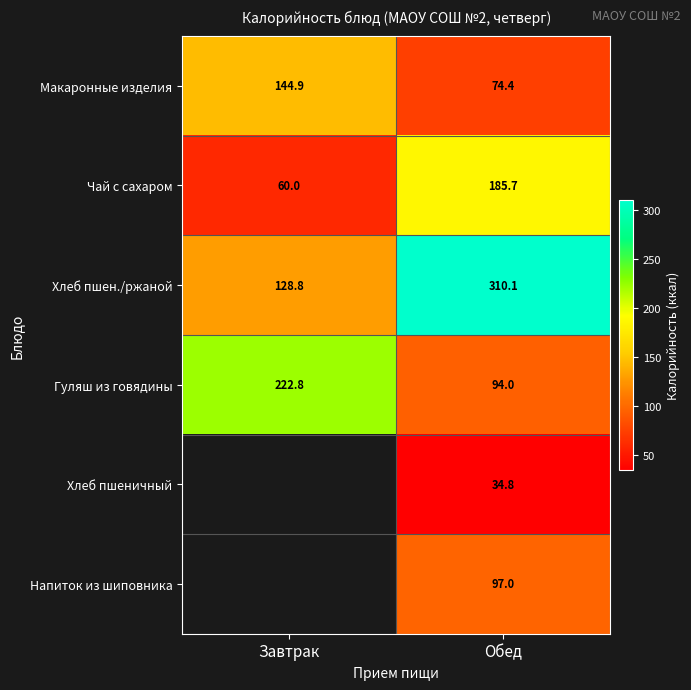

The value of Чай с сахаром at Обед is 185.7. True or false?

True